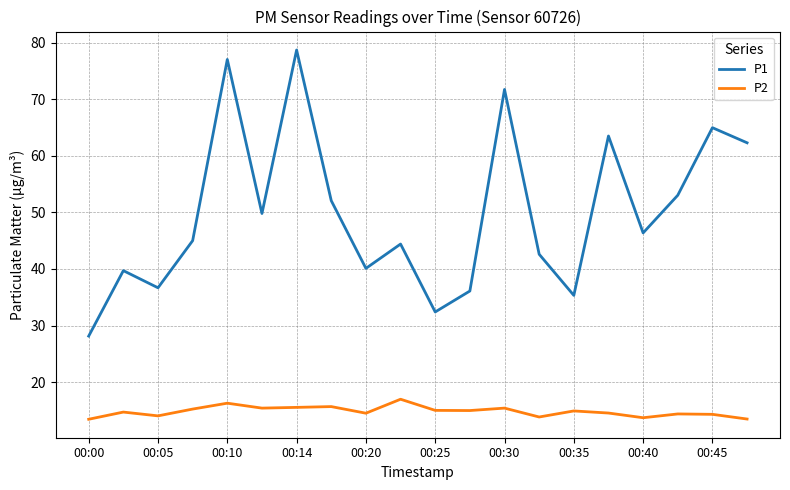

What is the lowest value of the P2 series?

13.4